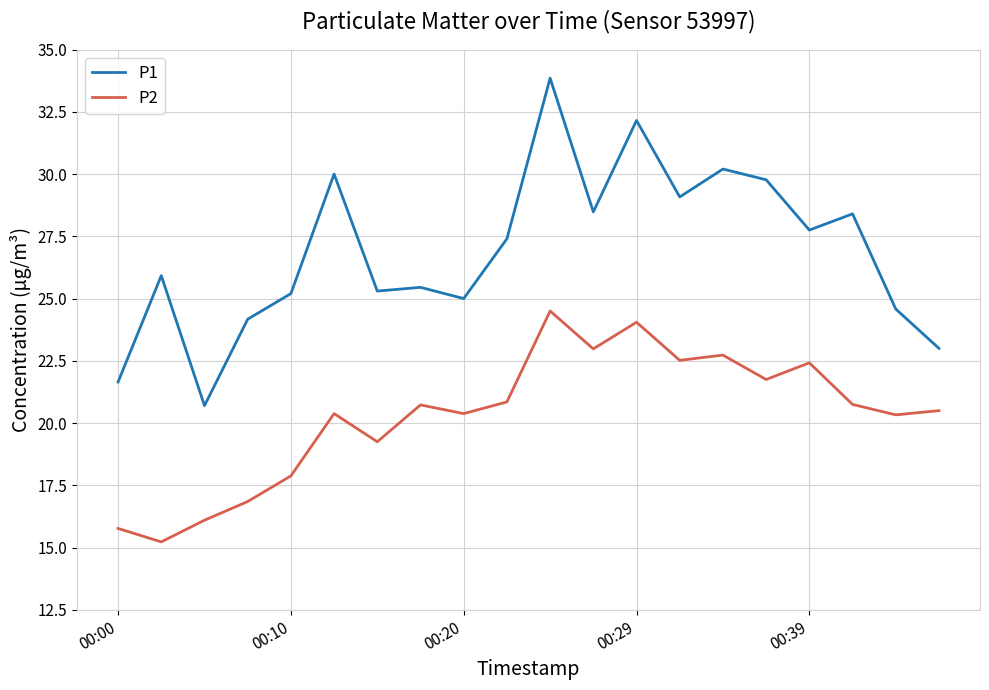

What is the difference between the maximum and minimum values in the P2 series?

9.3